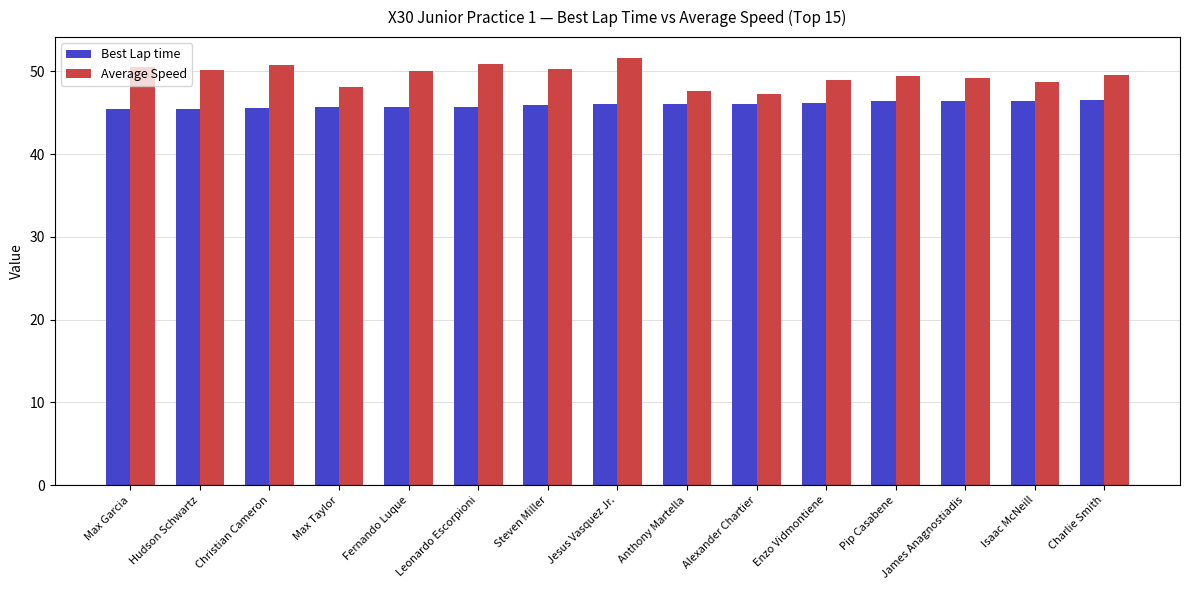

What is the total value across all series at Christian Cameron?

96.4